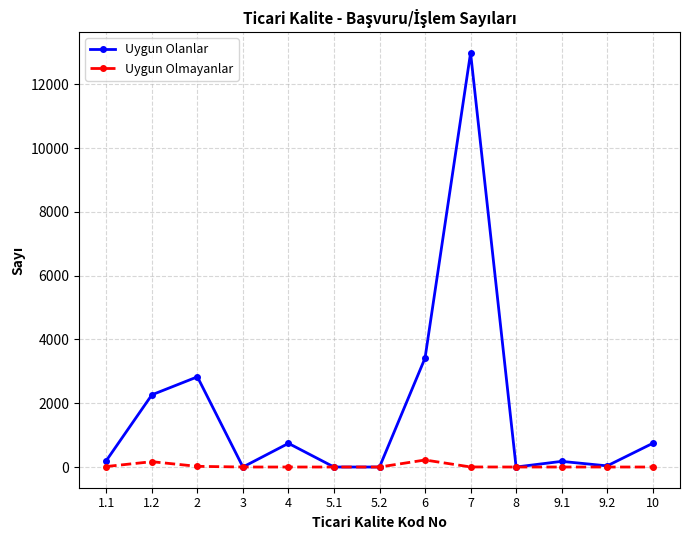

At 7, list the series in order from smallest to largest.

Uygun Olmayanlar, Uygun Olanlar